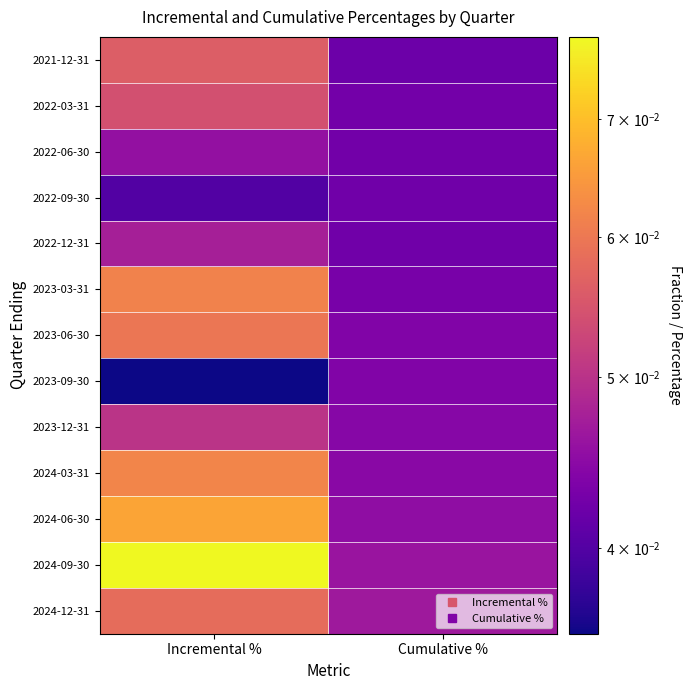

What is the total value across all series at Cumulative %?

0.6